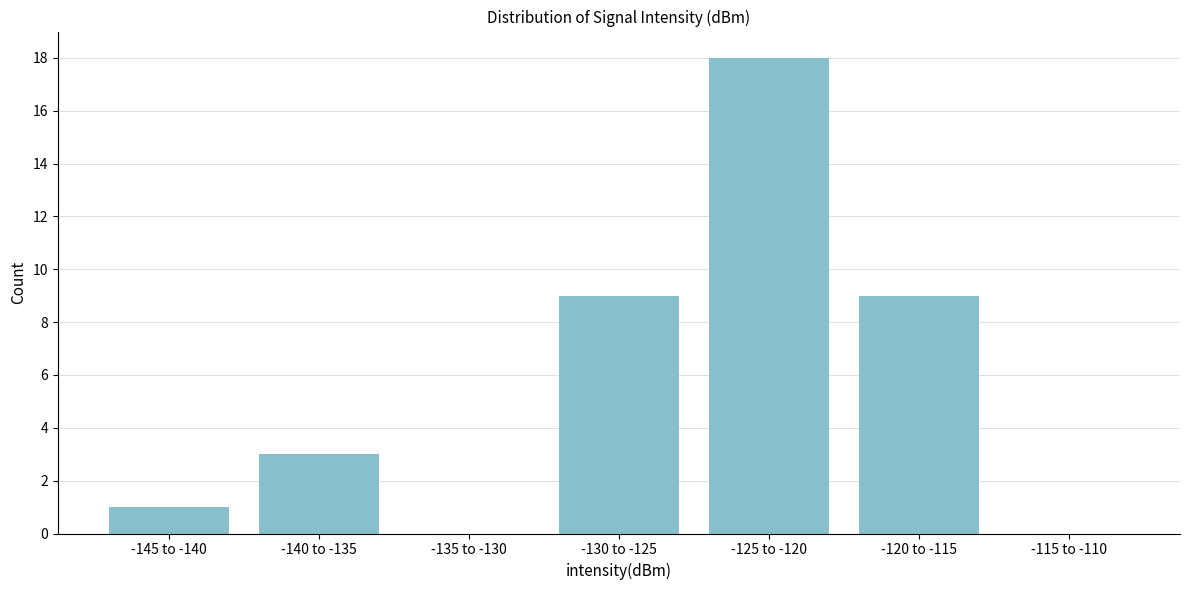

Reading left to right, what are all the values shown in this chart?

-145 to -140=1	-140 to -135=3	-135 to -130=0	-130 to -125=9	-125 to -120=18	-120 to -115=9	-115 to -110=0